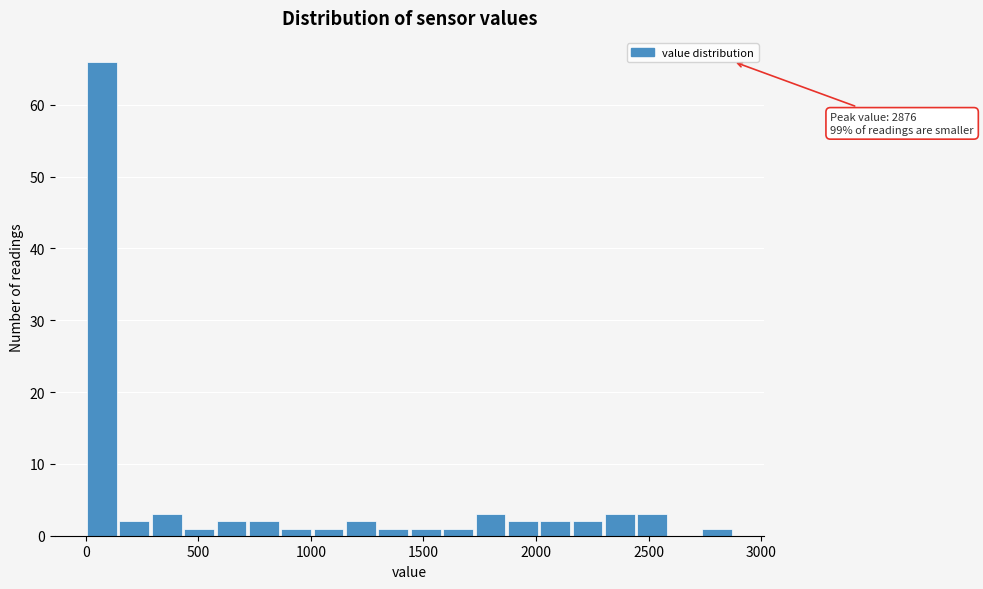

Around what value on the x-axis is the tallest bar? Give the approximate position of its centre, as read against the axis.

50